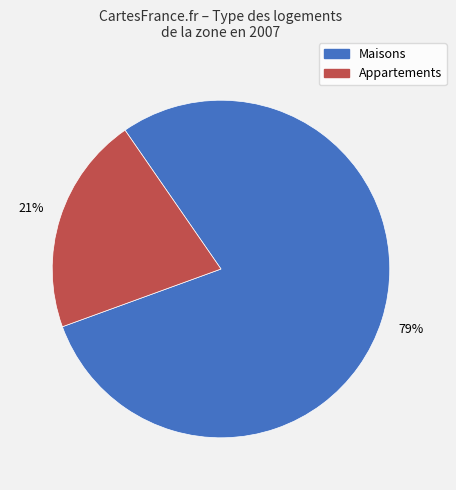

To the nearest percent, what is the difference between the largest and smallest slice percentages?

58%